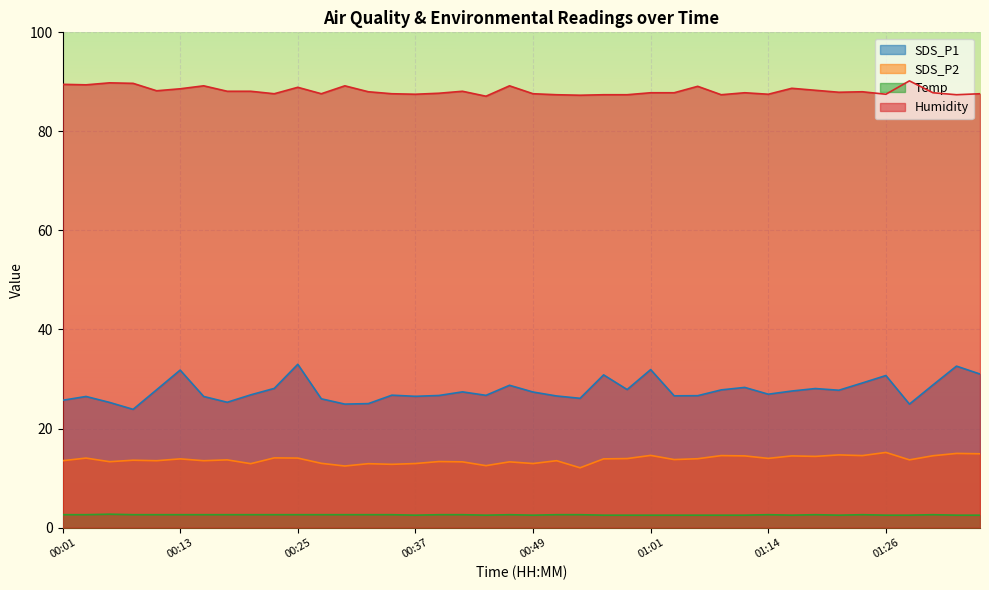

What is the difference between the maximum and minimum values in the Temp series?

0.2